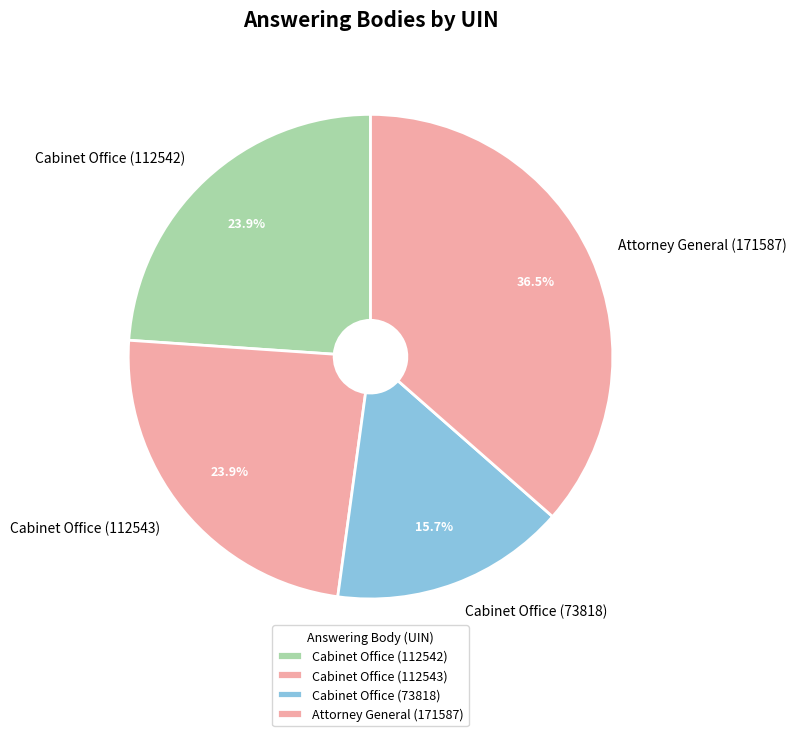

Between Cabinet Office (112542) and Cabinet Office (73818), which is larger?

Cabinet Office (112542)